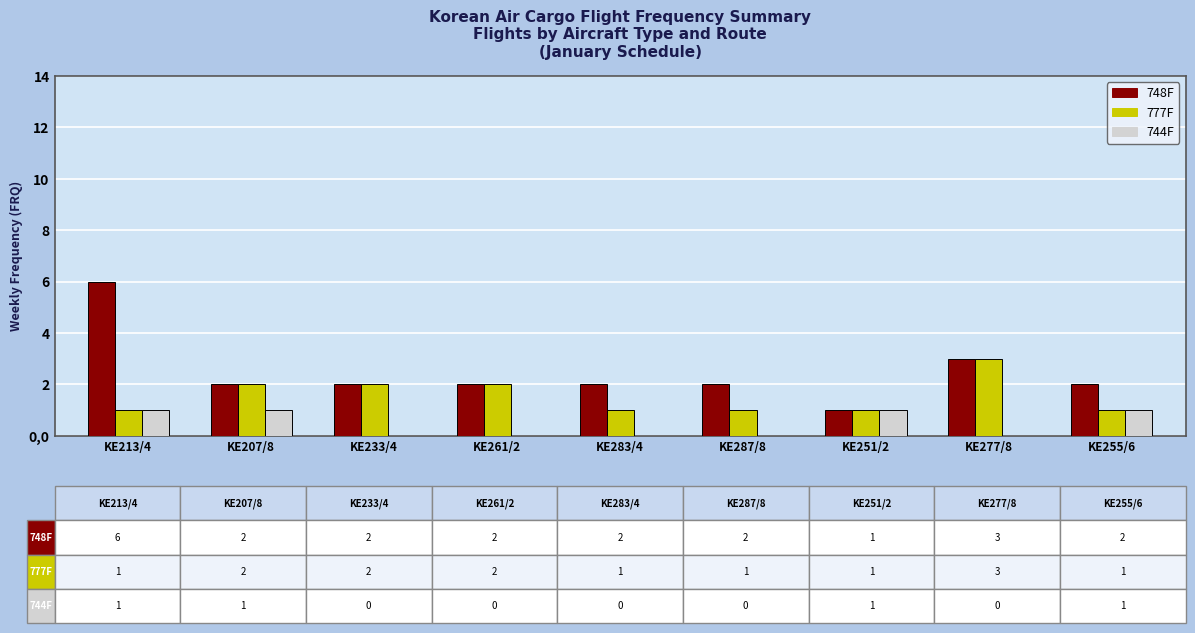

What is the maximum value shown in the chart?

6